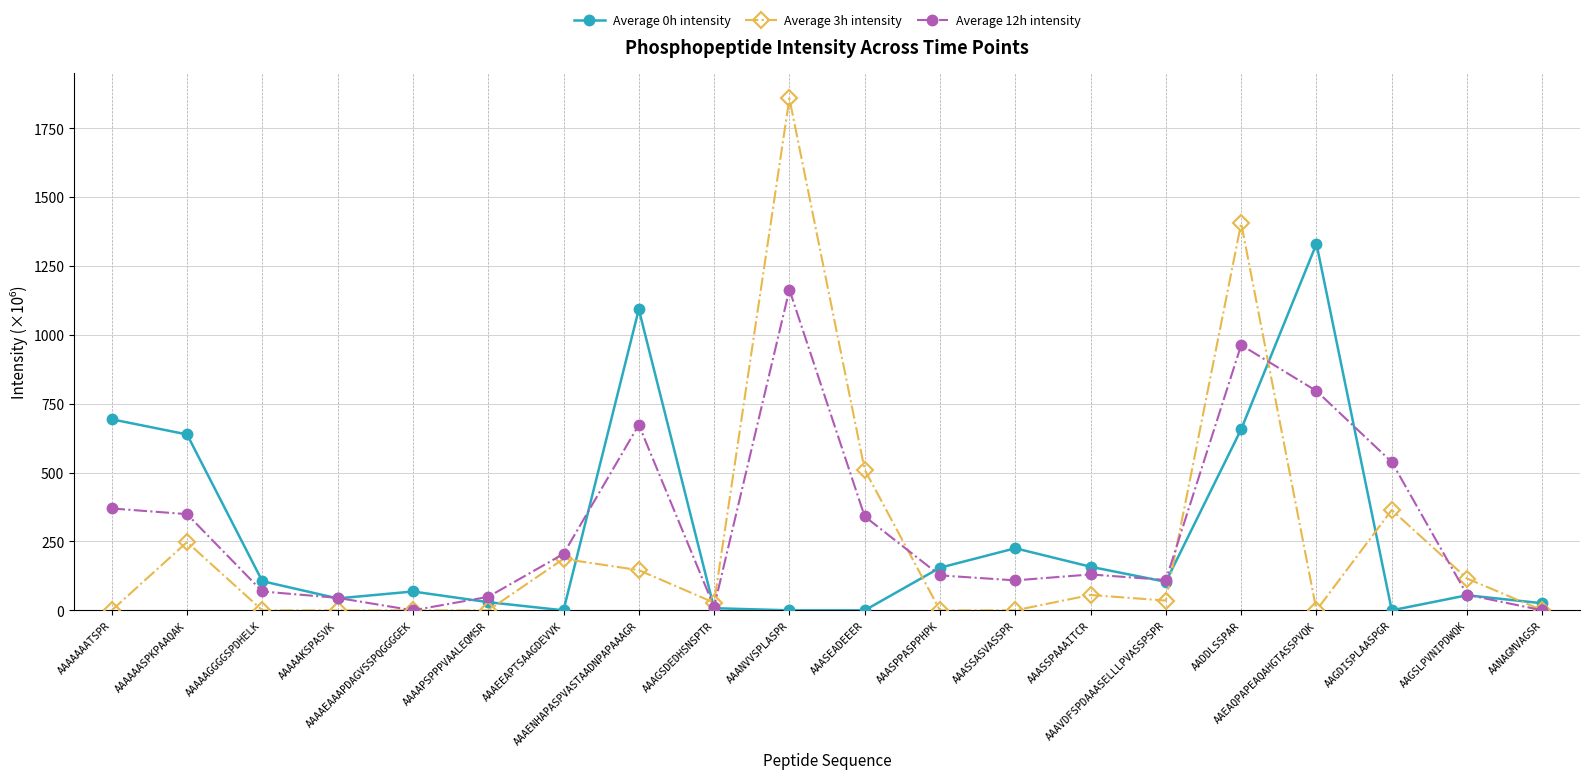

What is the sum of the Average 3h intensity values at AAAGSDEDHSNSPTR and AAASEADEEER?

538.3